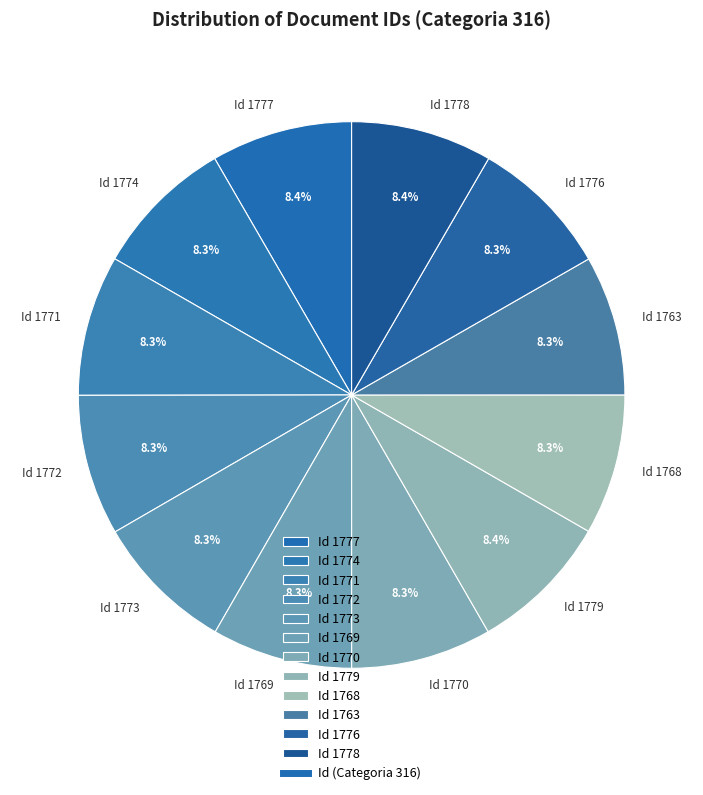

Is Id 1772 the majority of the pie?

No